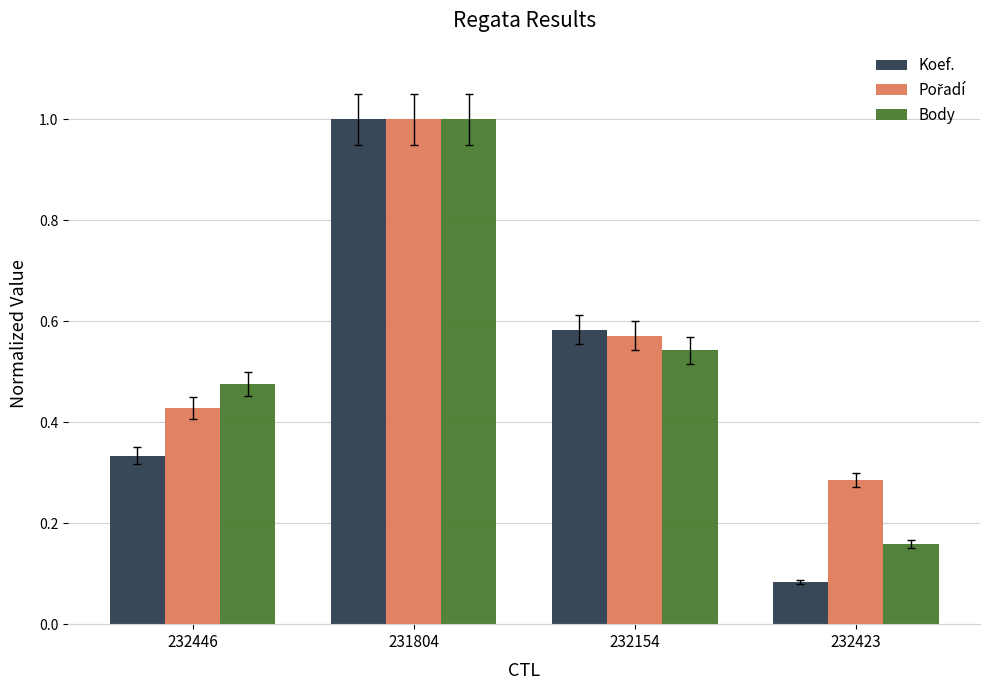

What is the sum of all Body values?

2.2